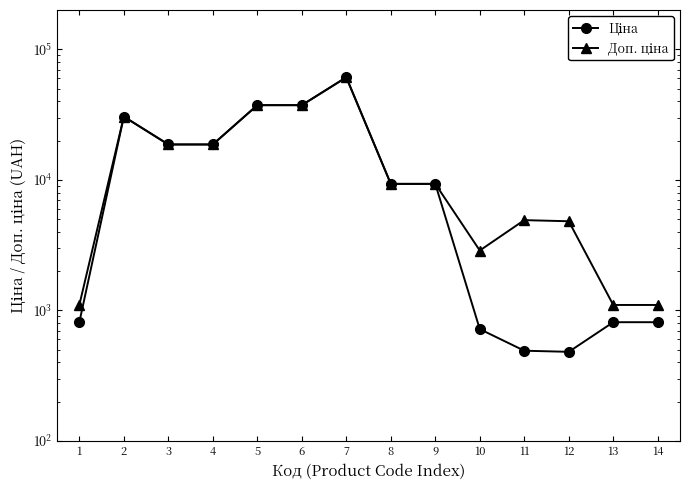

Between 5 and 6, which is larger?

5